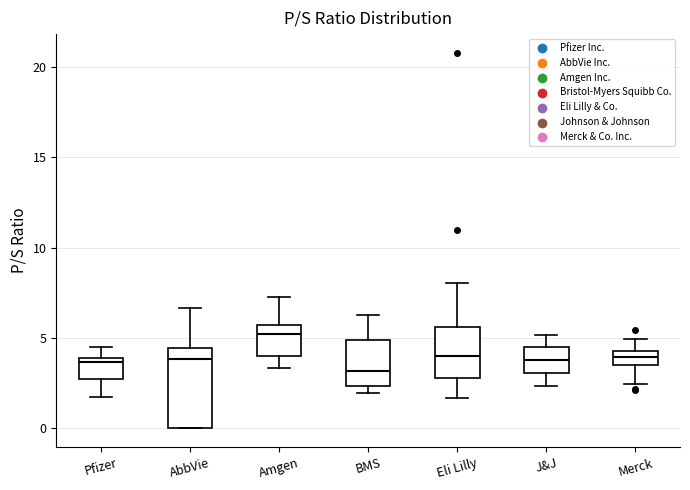

Comparing the boxes themselves (not the whiskers), which one is the tallest?

AbbVie